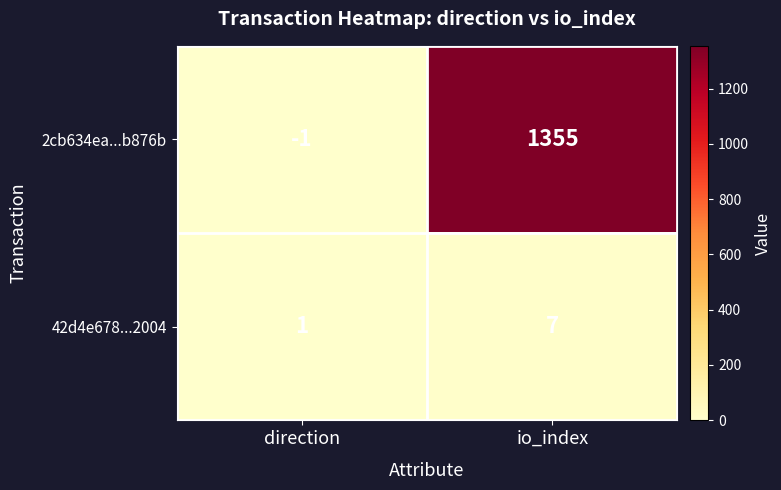

Rank the series by their maximum value, from highest to lowest.

2cb634ea...b876b, 42d4e678...2004